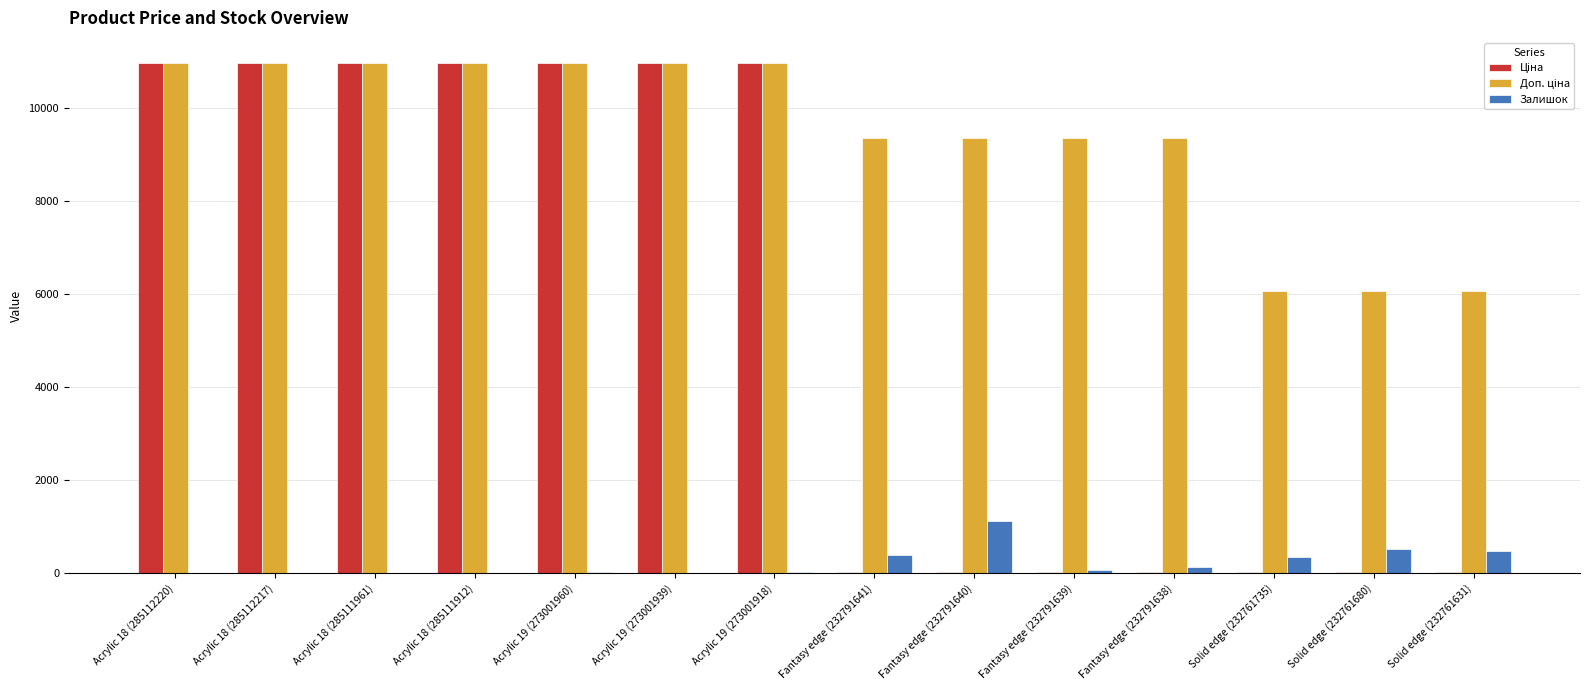

How many data points does each series have?

14